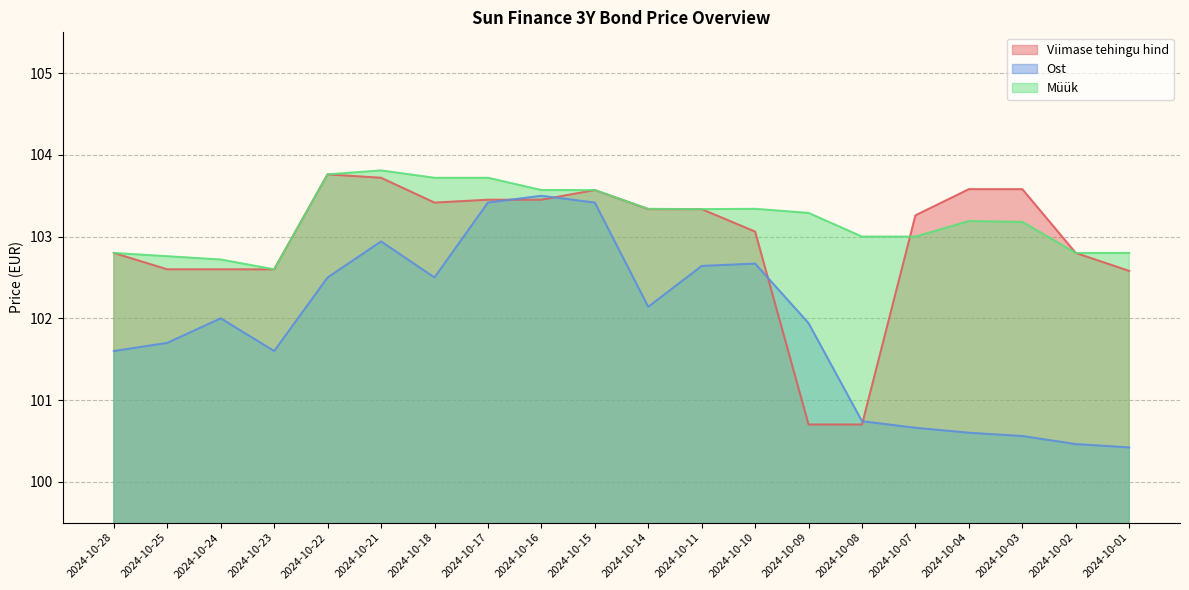

The Viimase tehingu hind series shows 137.3 at 2024-10-23. True or false?

False